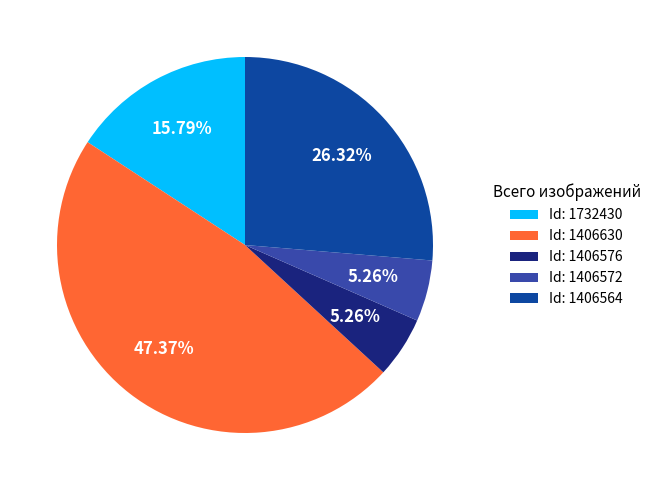

What is the ratio of the value at Id: 1406564 to the value at Id: 1406630?

0.6